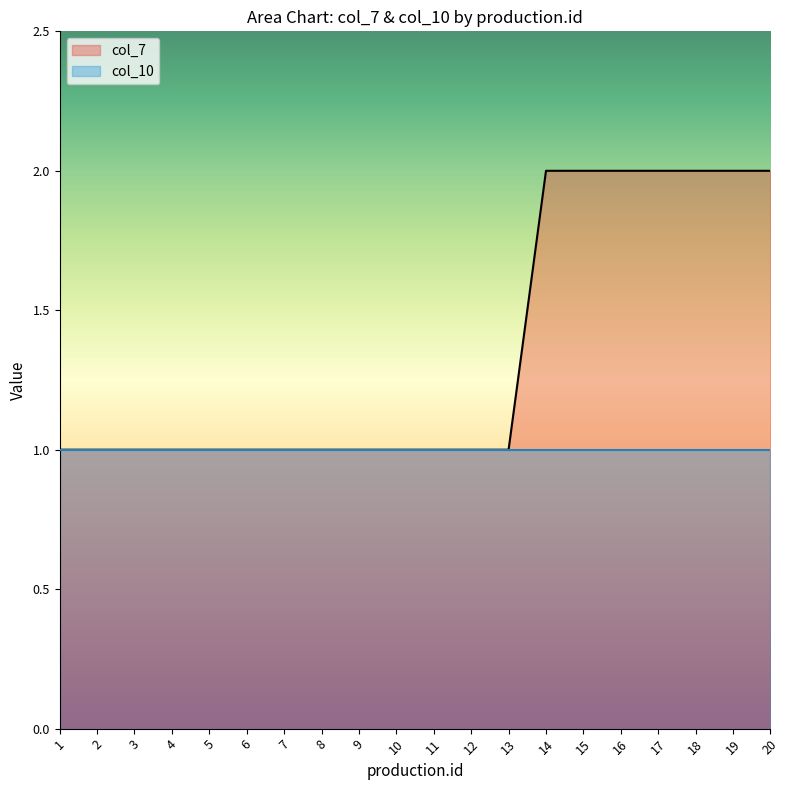

Reading left to right, list all the values displayed in this chart.

1=1	2=1	3=1	4=1	5=1	6=1	7=1	8=1	9=1	10=1	11=1	12=1	13=1	14=2	15=2	16=2	17=2	18=2	19=2	20=2